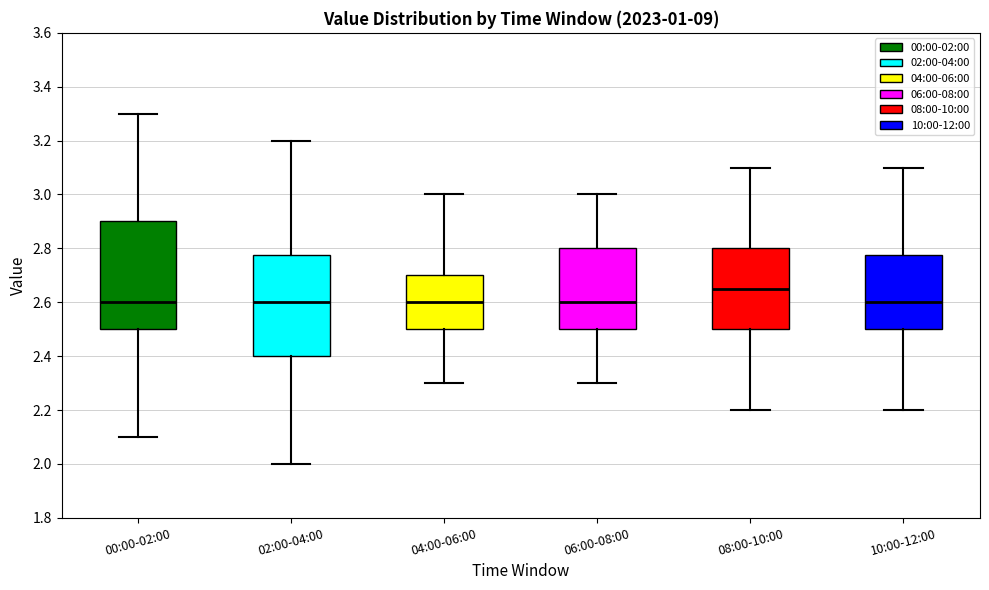

Comparing the boxes themselves (not the whiskers), which one is the tallest?

00:00-02:00